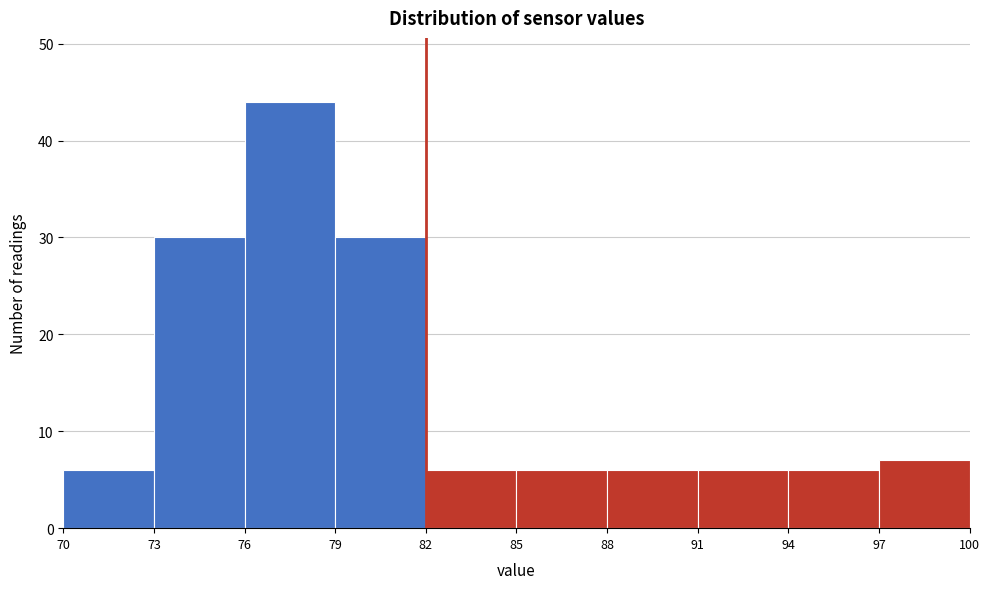

Which range on the x-axis has the tallest bar?

76 to 79